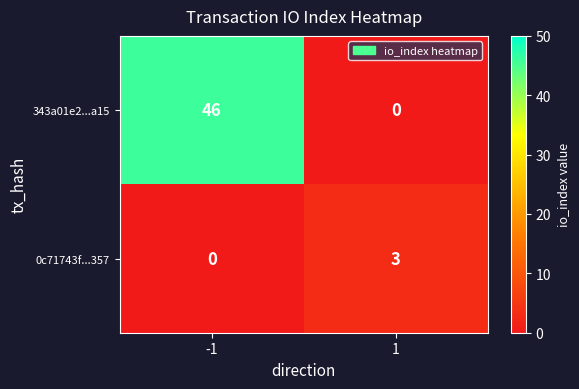

What value does the 343a01e2...a15 series have at -1, to the nearest 10?

50